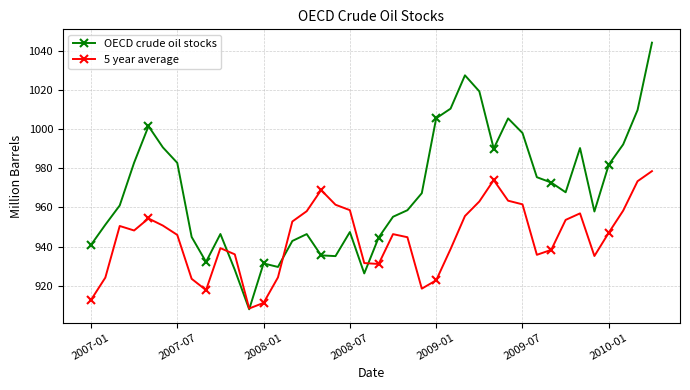

How many data points in OECD crude oil stocks are less than 967?

20